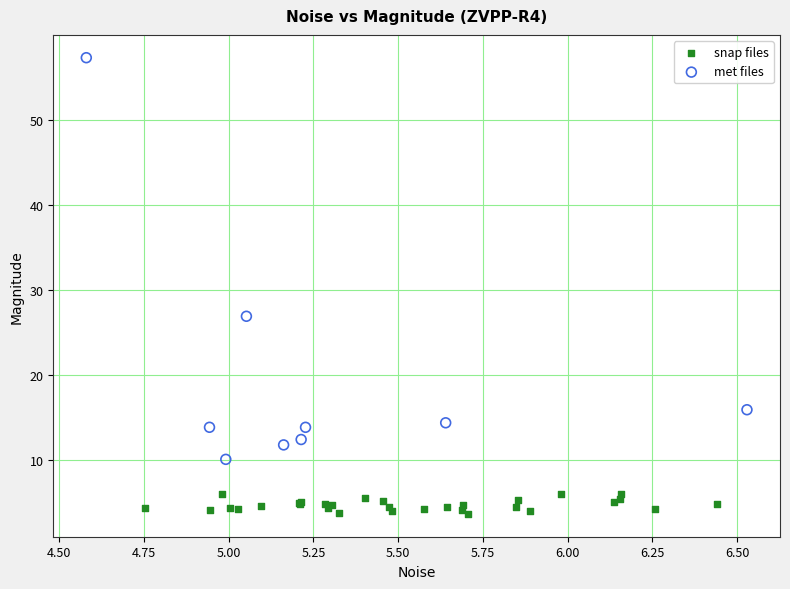

What are all the series names shown in the legend?

snap files, met files